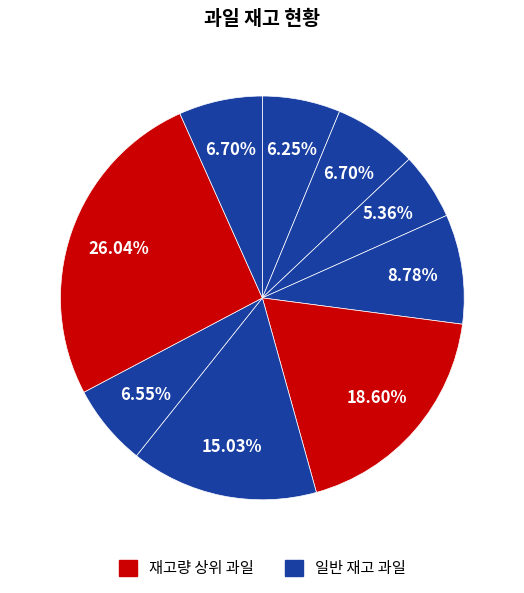

Count the number of slices in the pie.

9